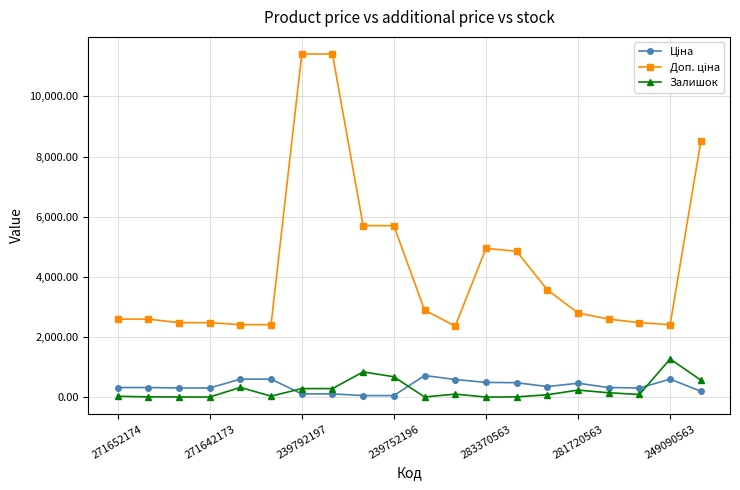

True or false: Залишок has more than 0 points higher than both neighbors.

True